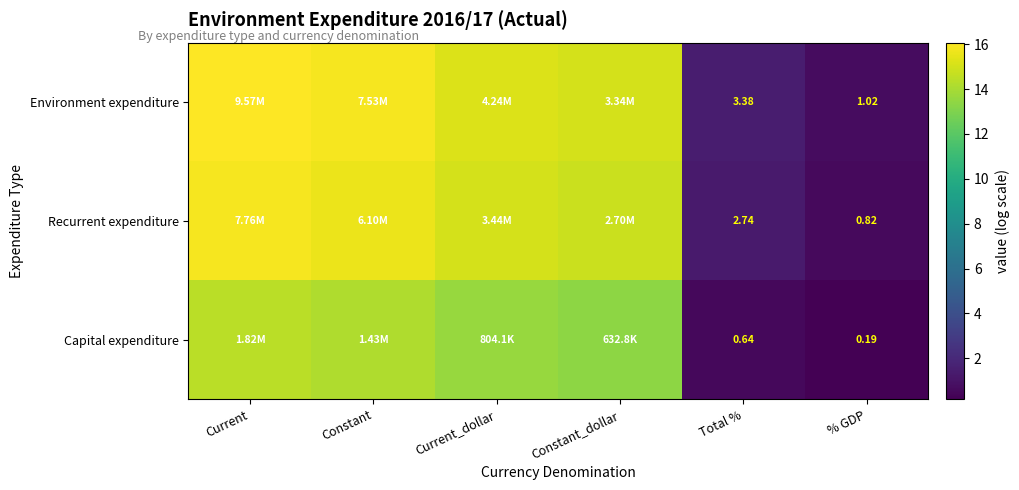

Between Total % and % GDP, which series saw the biggest shift?

Environment expenditure